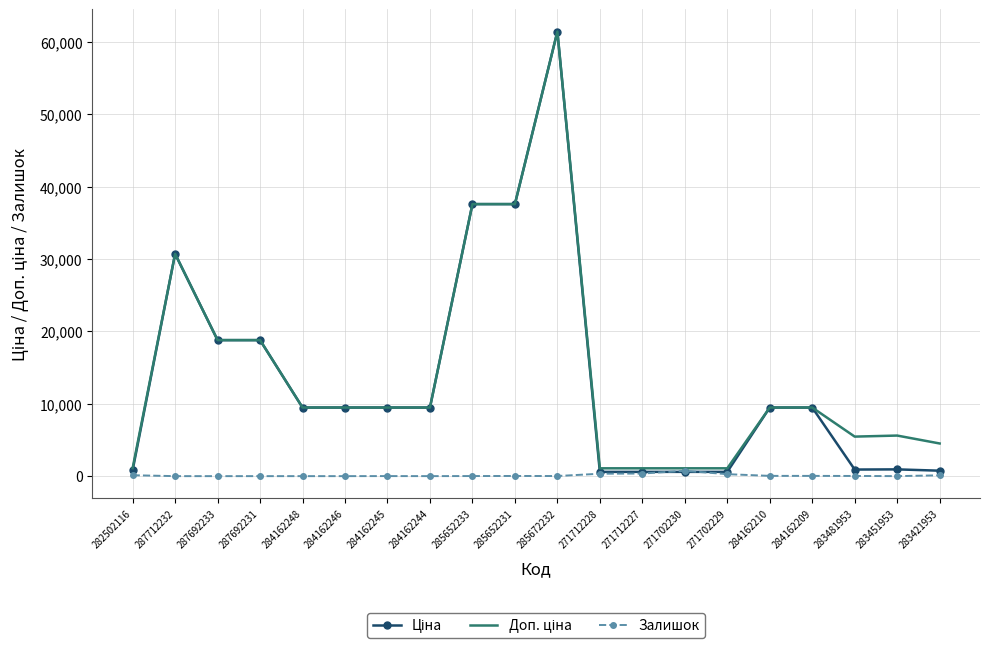

What is the total value across all series at 284162244?

18962.1